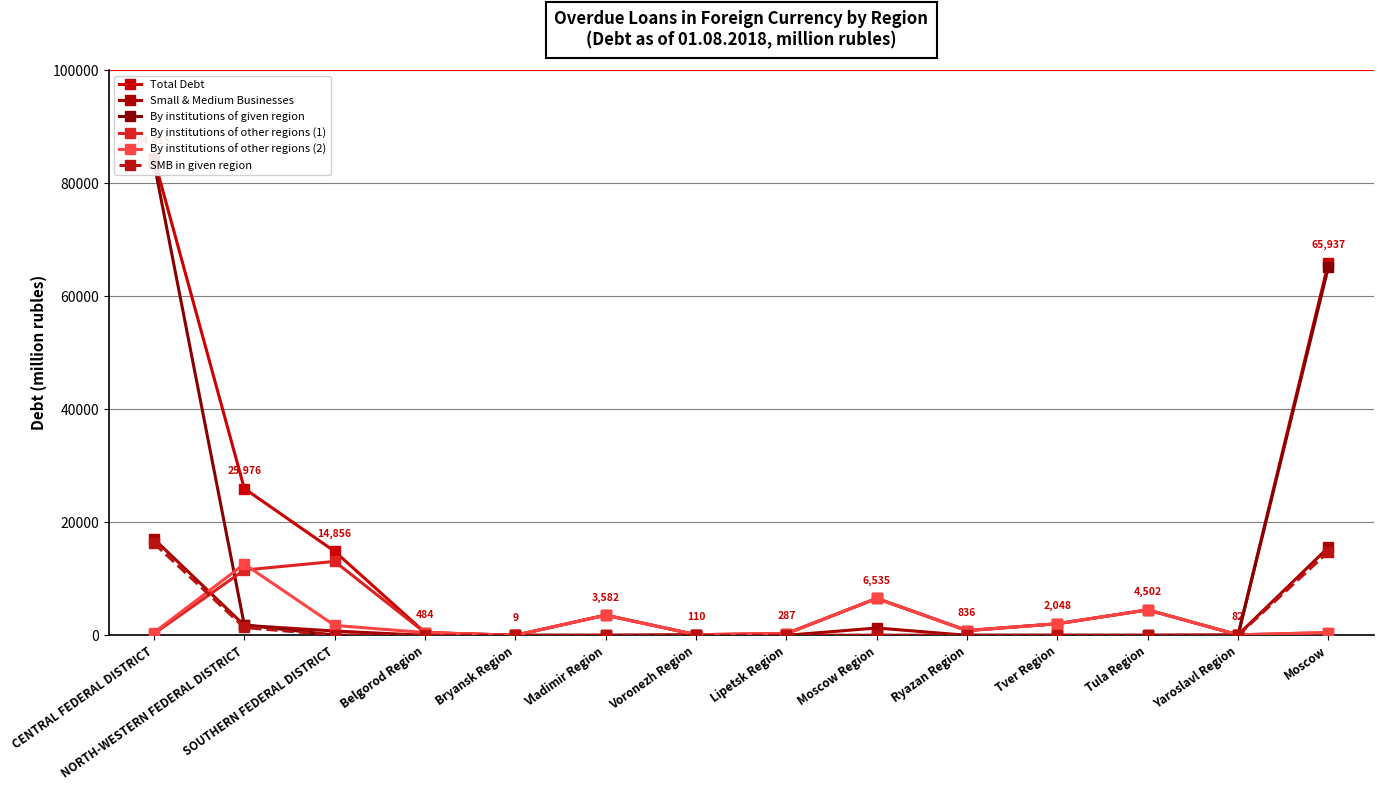

Reading left to right, what are all the values shown in this chart?

Total Debt: 84415	25976	14856	484	9	3582	110	287	6535	836	2048	4502	82	65937
Small & Medium Businesses: 17059	1767	757	0	9	0	110	0	1293	0	0	0	82	15565
By institutions of given region: 83651	1822	35	0	0	0	0	0	0	0	0	0	0	65176
By institutions of other regions (1): 279	11549	13072	484	9	3558	110	287	6535	836	2048	4502	82	485
By institutions of other regions (2): 485	12605	1749	484	0	3558	110	287	6535	836	2048	4502	82	485
SMB in given region: 16295	1382	35	0	0	0	0	0	0	0	0	0	0	14803